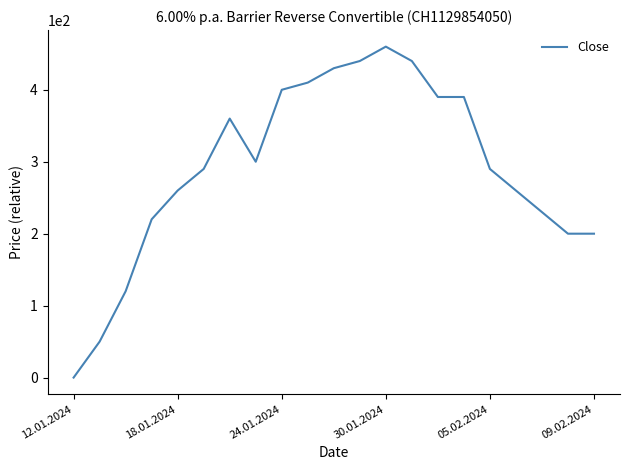

What is the maximum value shown in the chart?

460